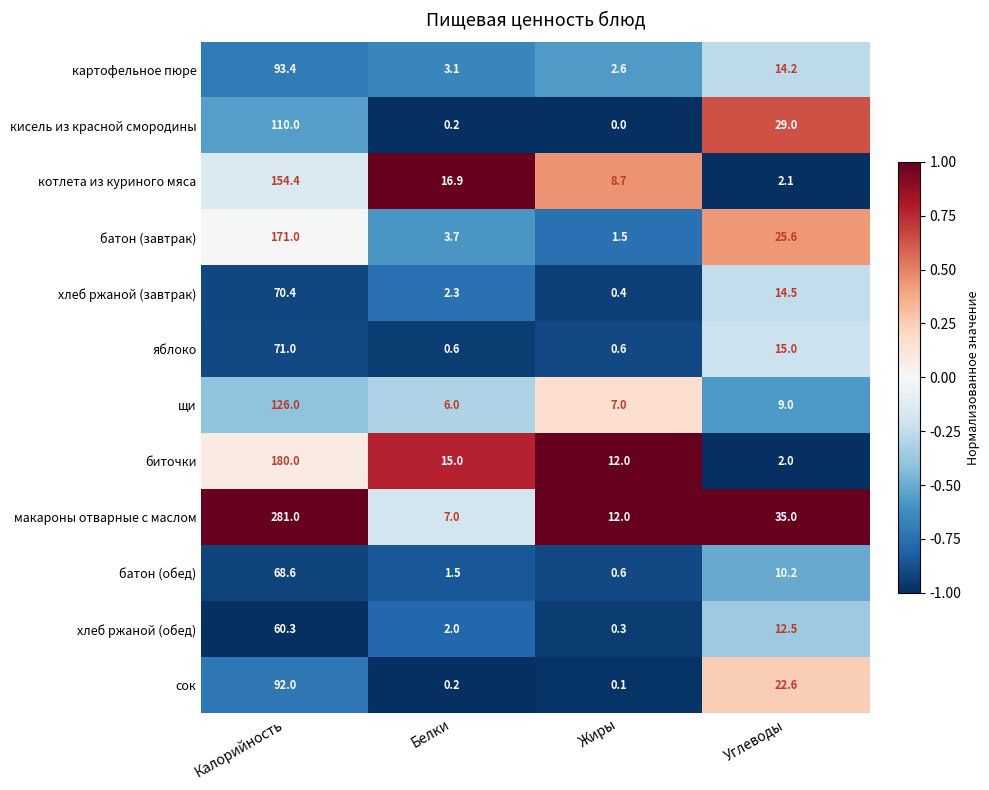

Which series has the largest range (max minus min)?

макароны отварные с маслом